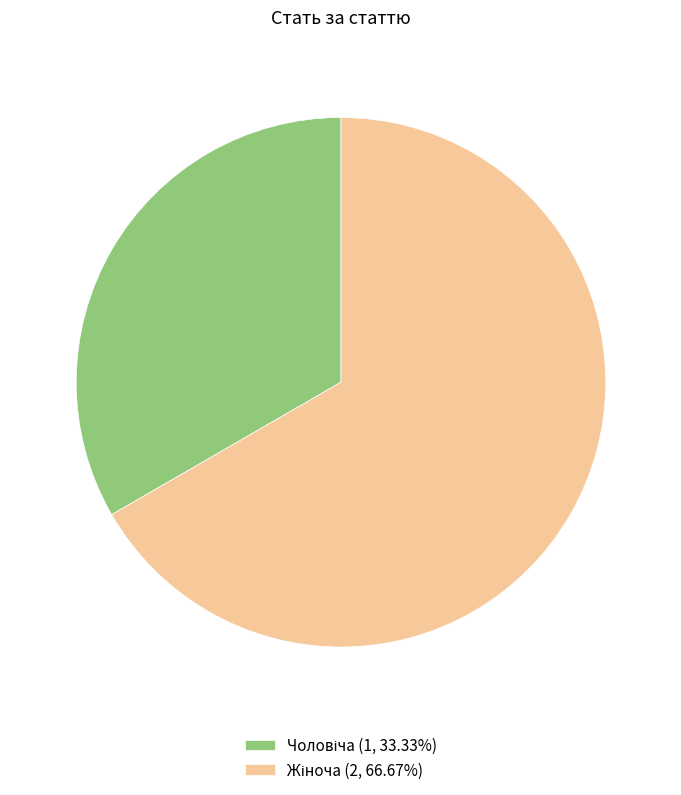

Does any single category account for the majority?

Yes